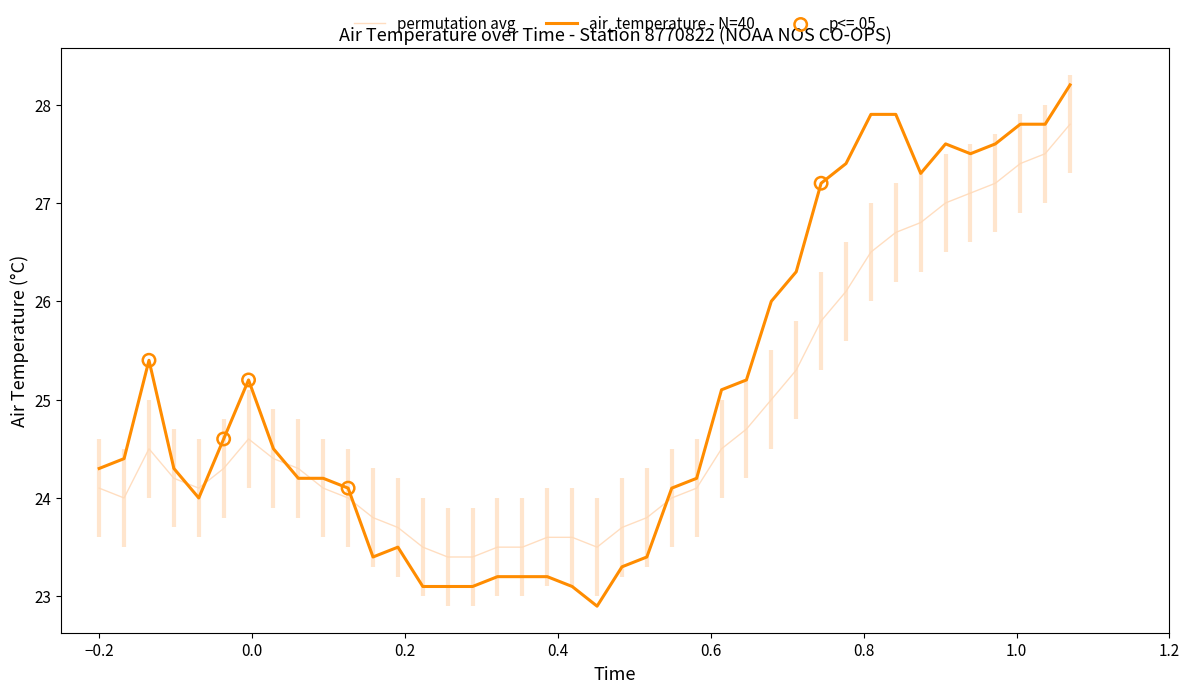

Which series ends up on top after the final intersection of permutation avg and air_temperature - N=40?

air_temperature - N=40